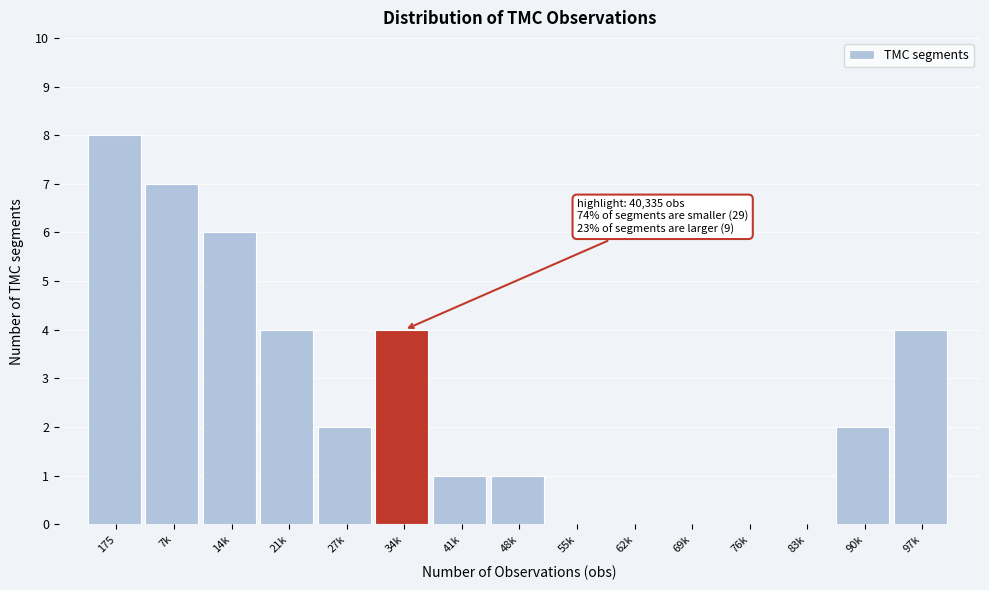

Reading left to right, transcribe all the data shown in this chart.

175=8	7k=7	14k=6	21k=4	27k=2	34k=4	41k=1	48k=1	55k=0	62k=0	69k=0	76k=0	83k=0	90k=2	97k=4